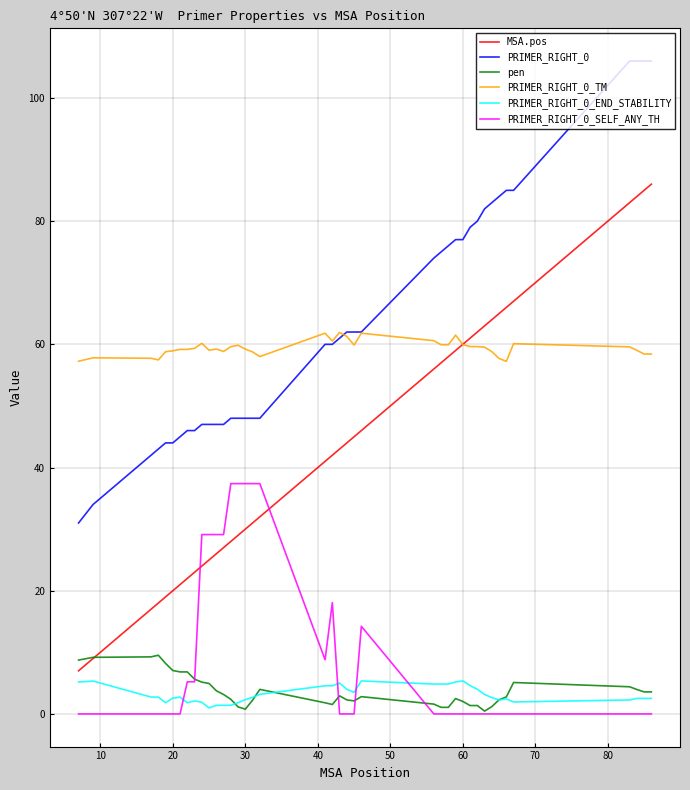

What is the difference between the maximum and minimum values in the PRIMER_RIGHT_0_END_STABILITY series?

4.4